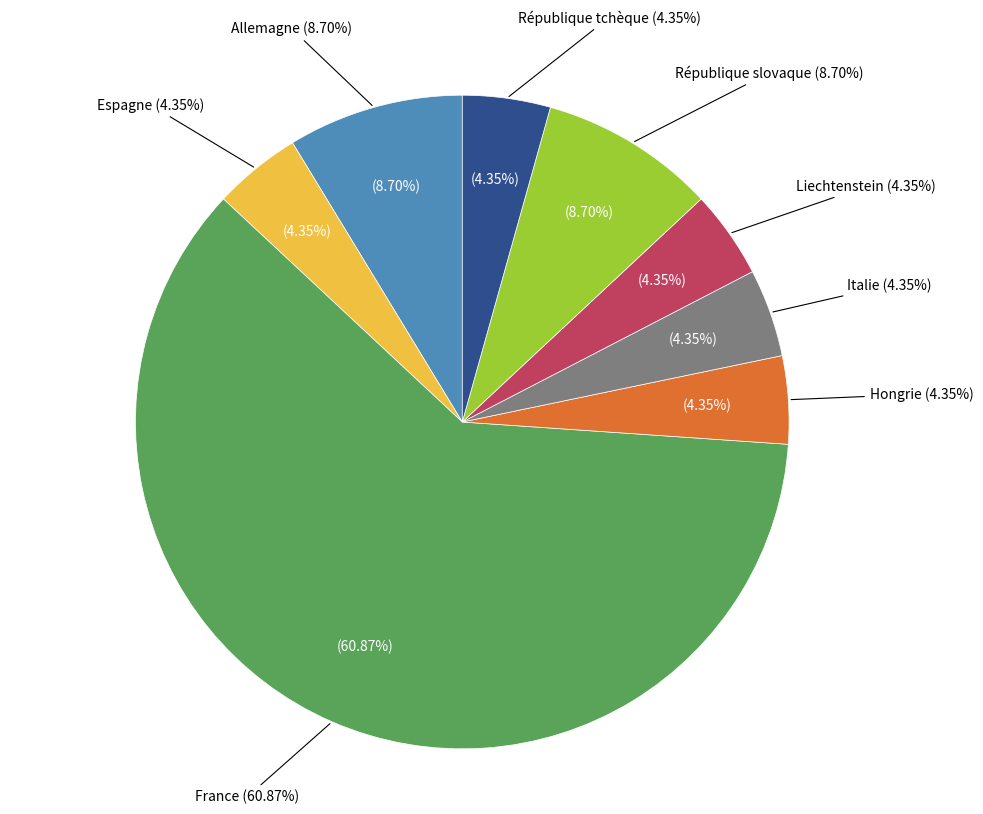

Which category has the biggest portion of the pie?

France